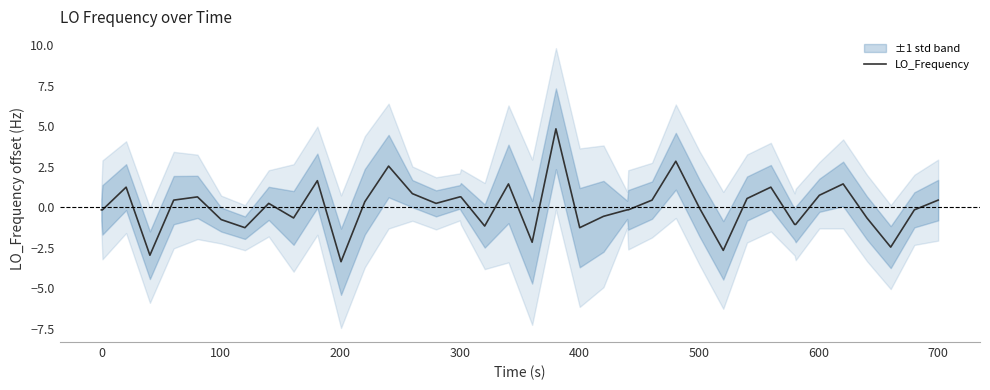

What is the highest value of the LO_Frequency series?

4.8